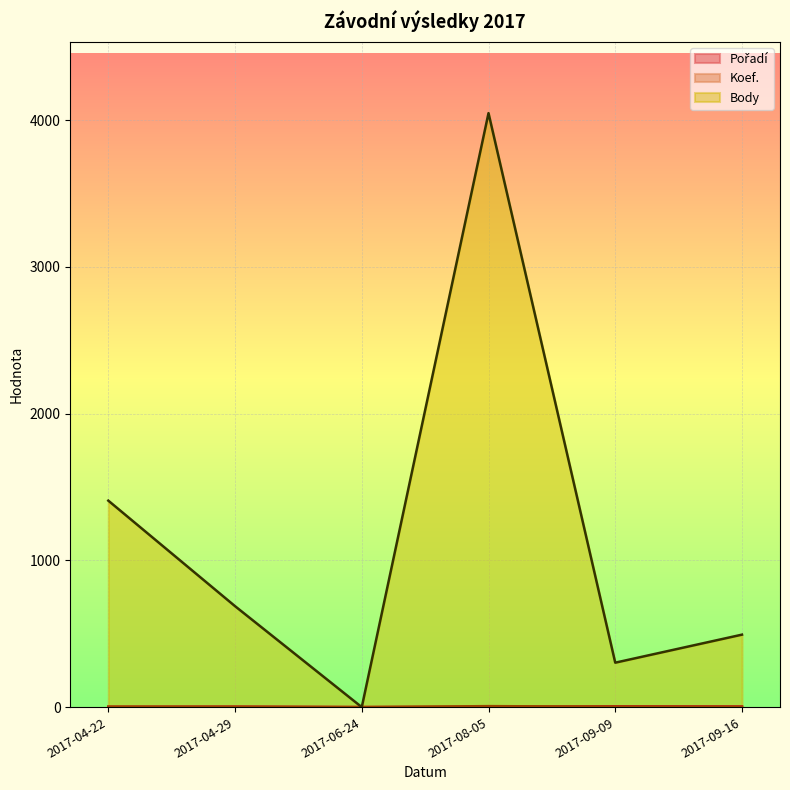

At which category is the sum across all series the highest?

2017-08-05